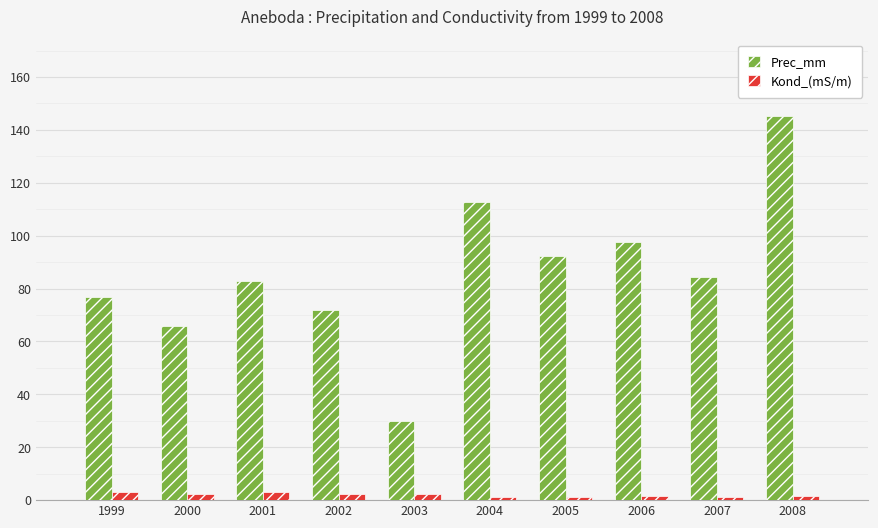

What is the value of the Kond_(mS/m) bar at the 9th from the left?

1.2